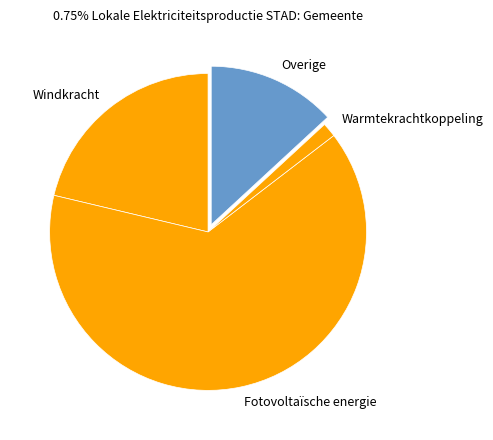

The Windkracht slice represents 36% of the pie. True or false?

False